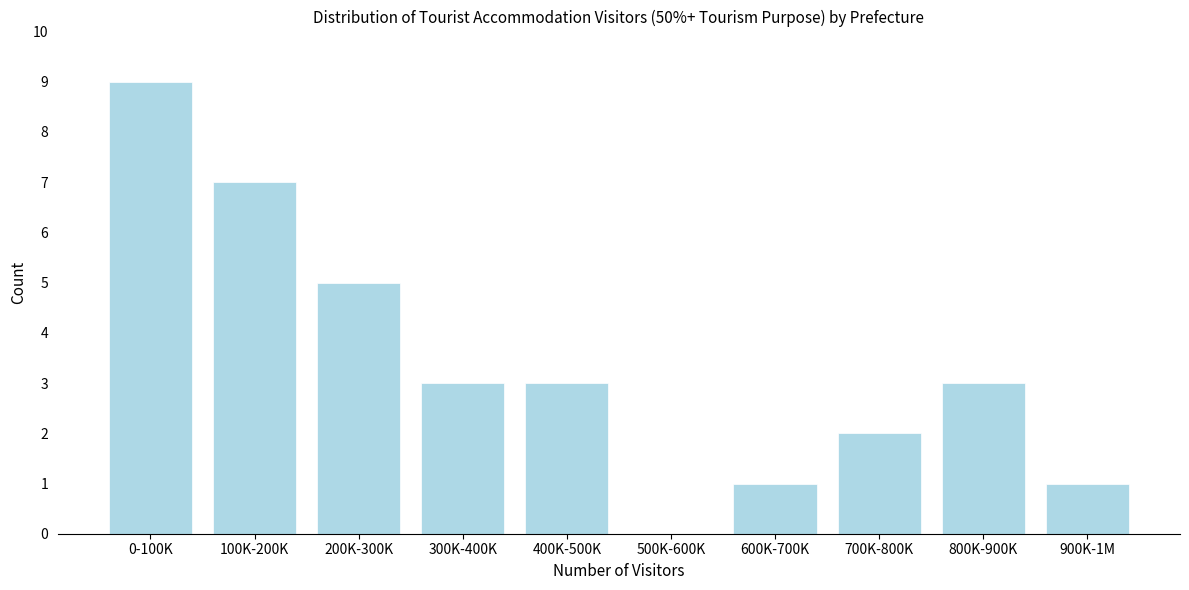

Reading left to right, list all the values displayed in this chart.

0-100K=9	100K-200K=7	200K-300K=5	300K-400K=3	400K-500K=3	500K-600K=0	600K-700K=1	700K-800K=2	800K-900K=3	900K-1M=1